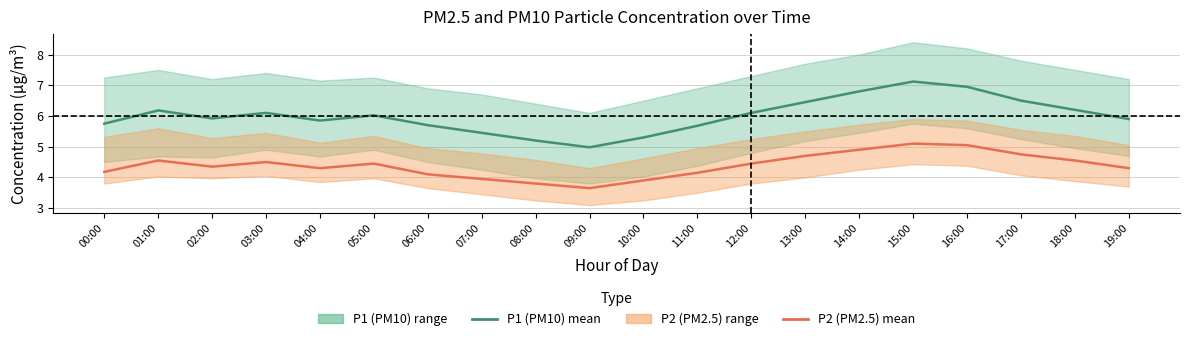

What is the value of the P2 (PM2.5) point at the 10th from the left?

3.6